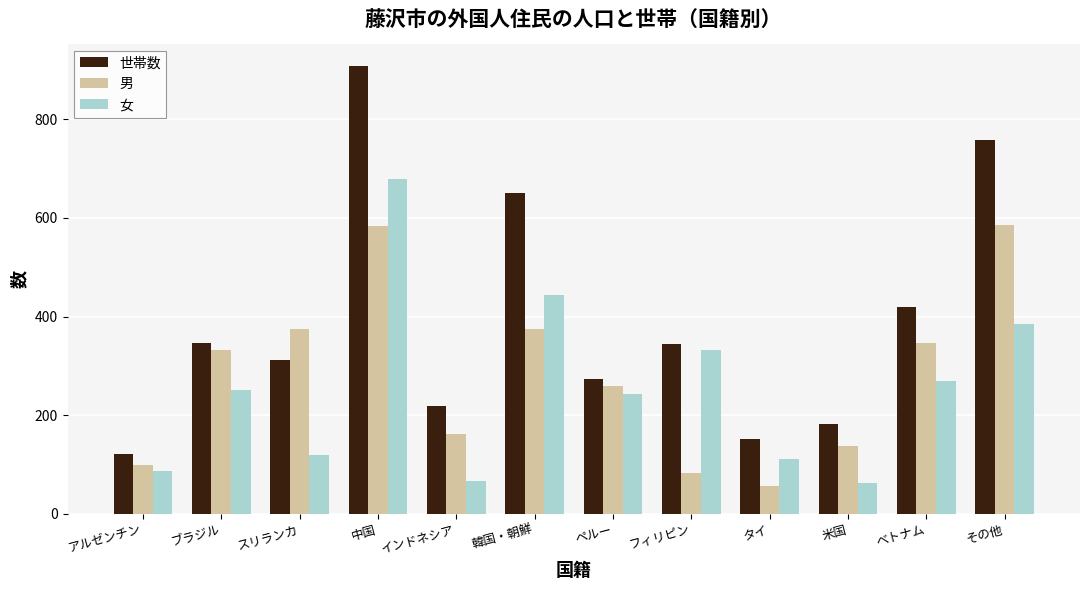

Where is 男 nearest to the value 320?

ブラジル